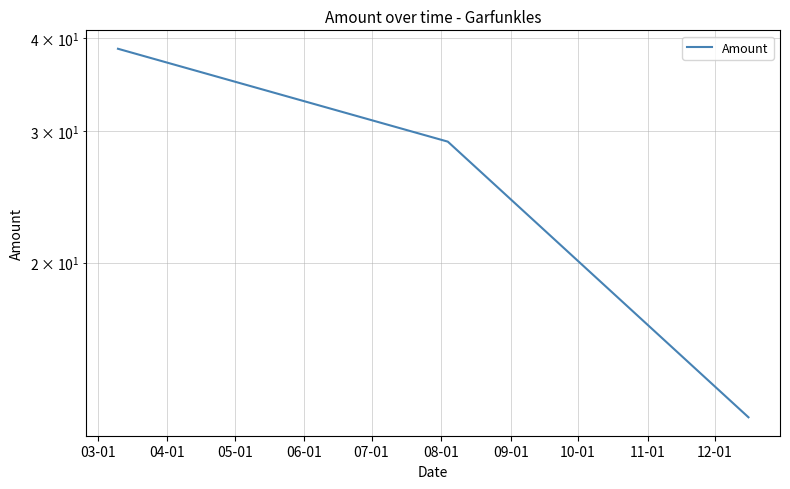

What is the smallest value displayed?

12.4